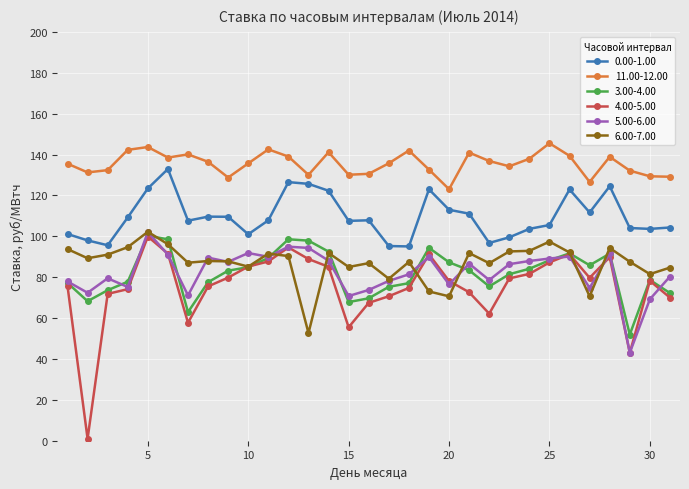

What is the maximum value for 0.00-1.00?

132.9